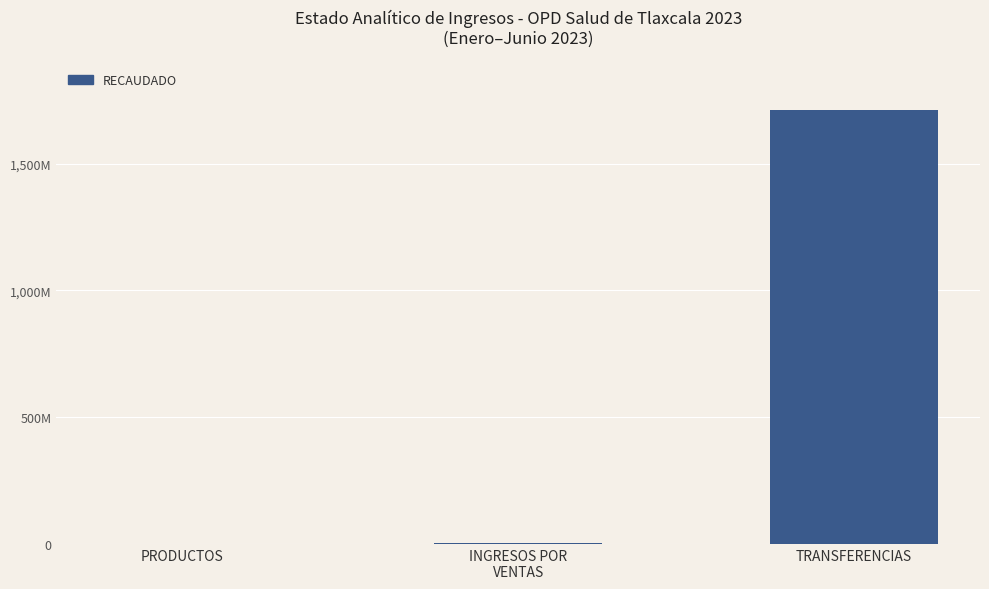

What is the maximum value shown in the chart?

1713418831